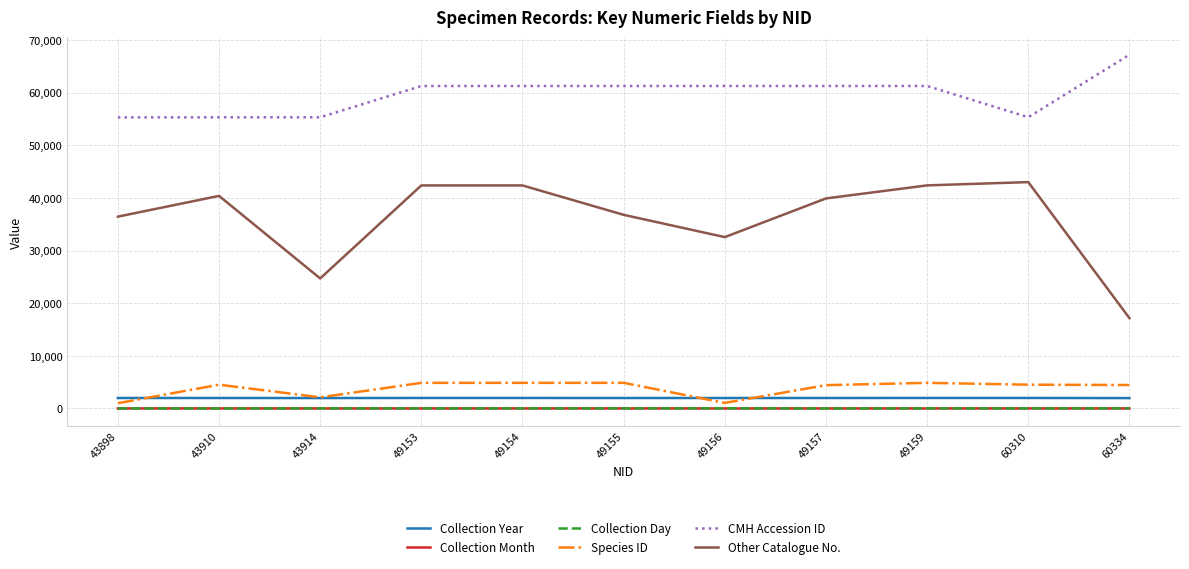

How many lines are shown in the chart?

6